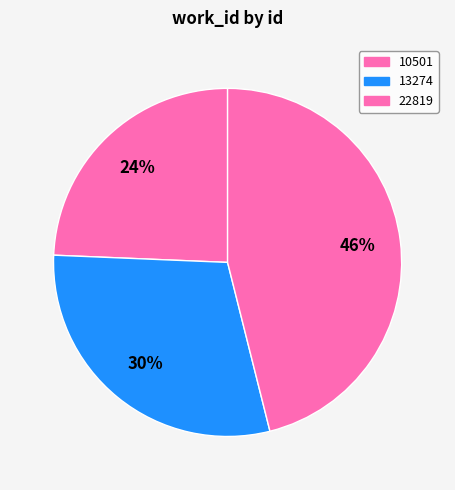

The 10501 slice represents 24% of the pie. True or false?

True